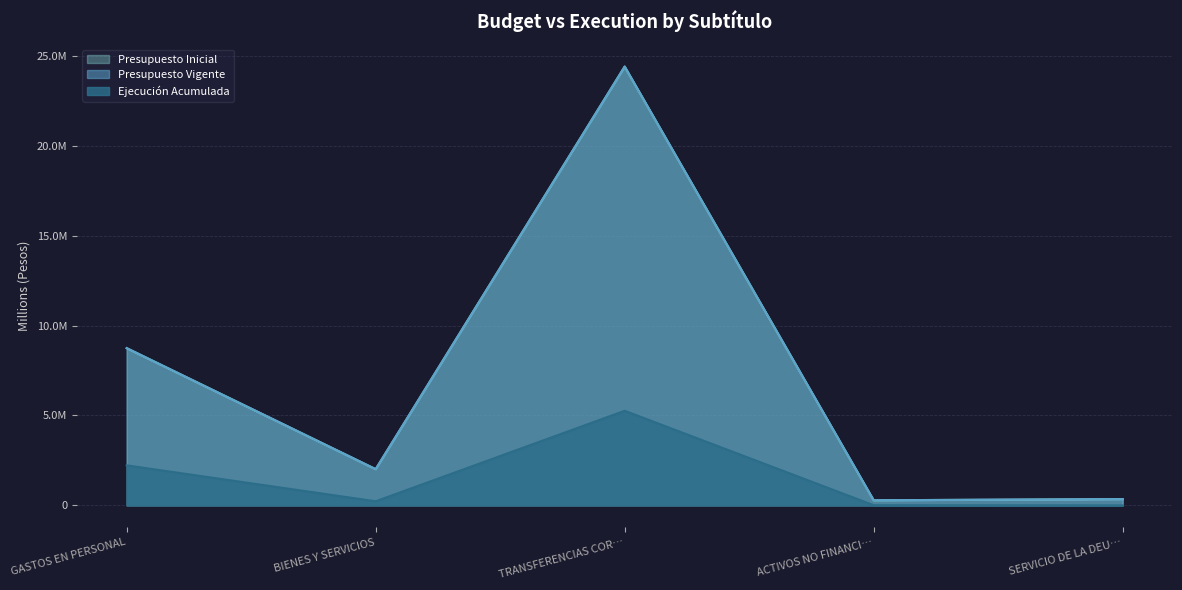

How many data points in Presupuesto Inicial are above 2012343?

2